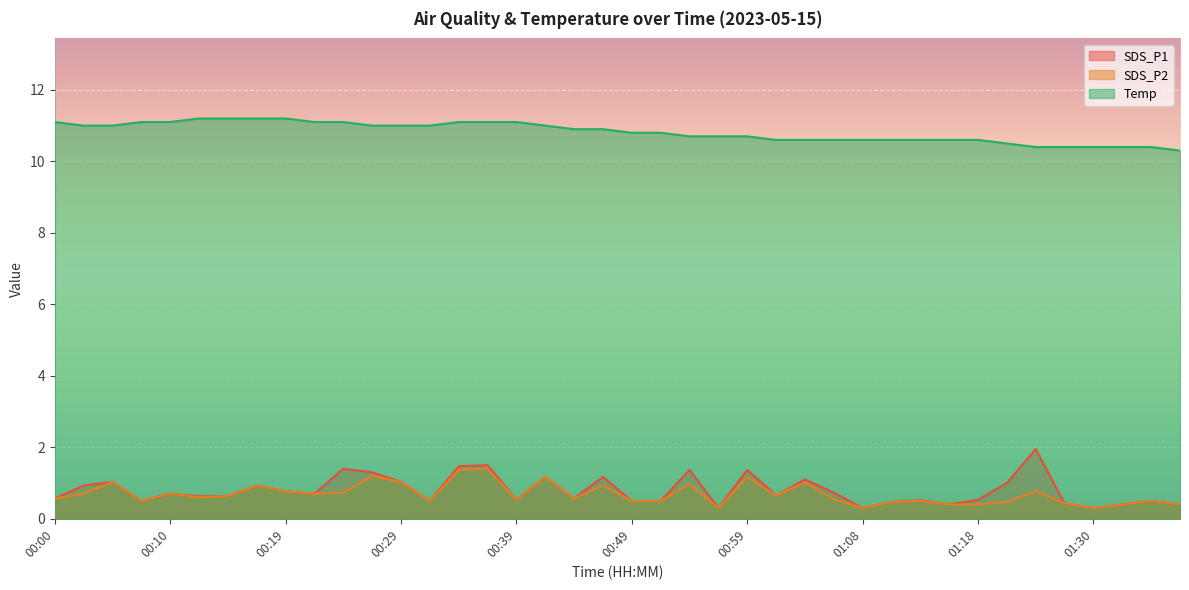

True or false: SDS_P1 and Temp cross at least once.

False